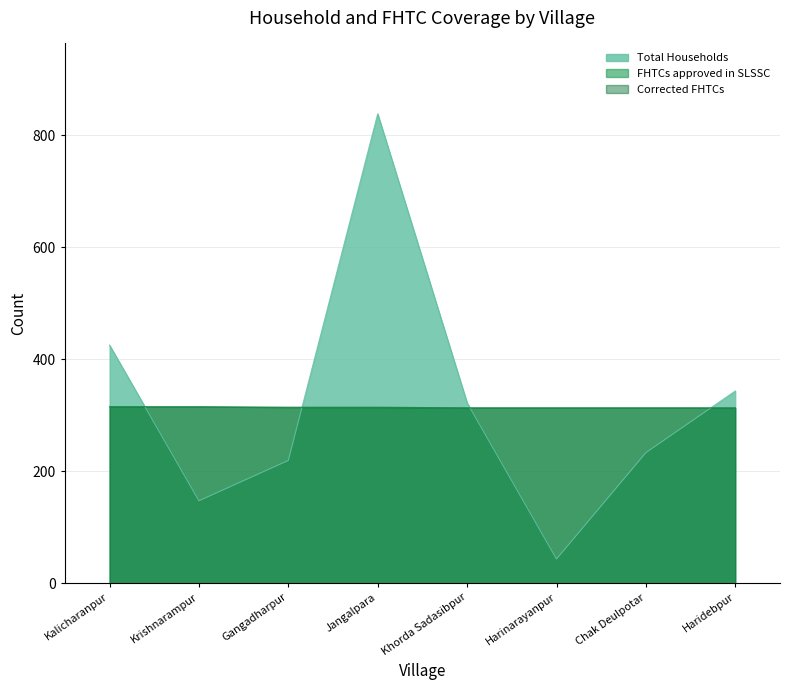

How many data points in FHTCs approved in SLSSC are less than 314?

4